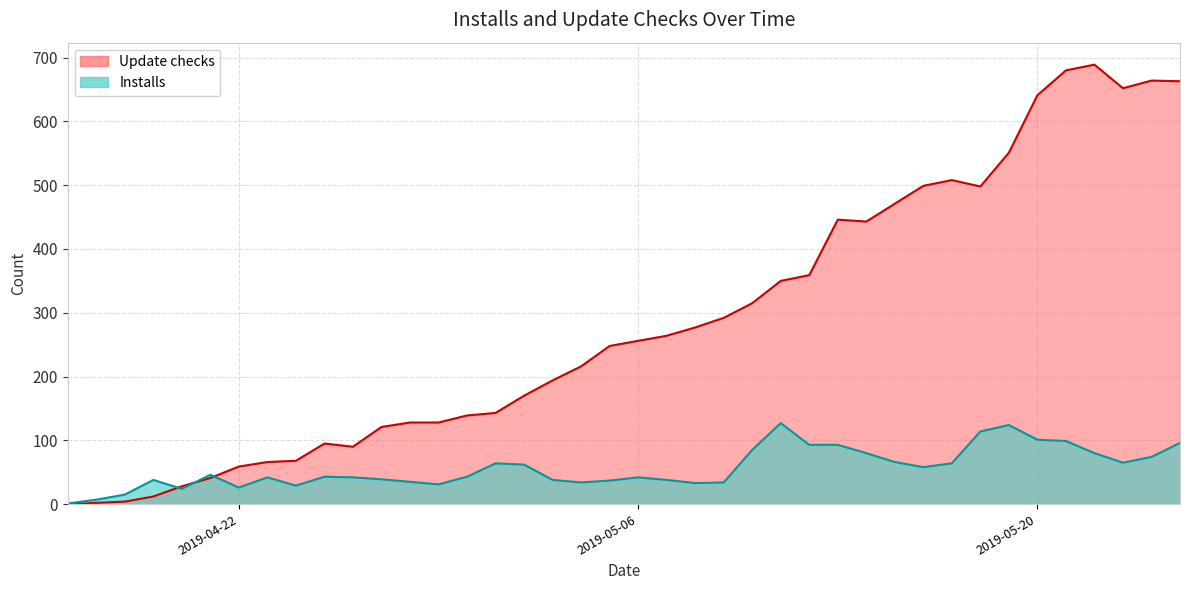

What is the average value of the Installs series?

57